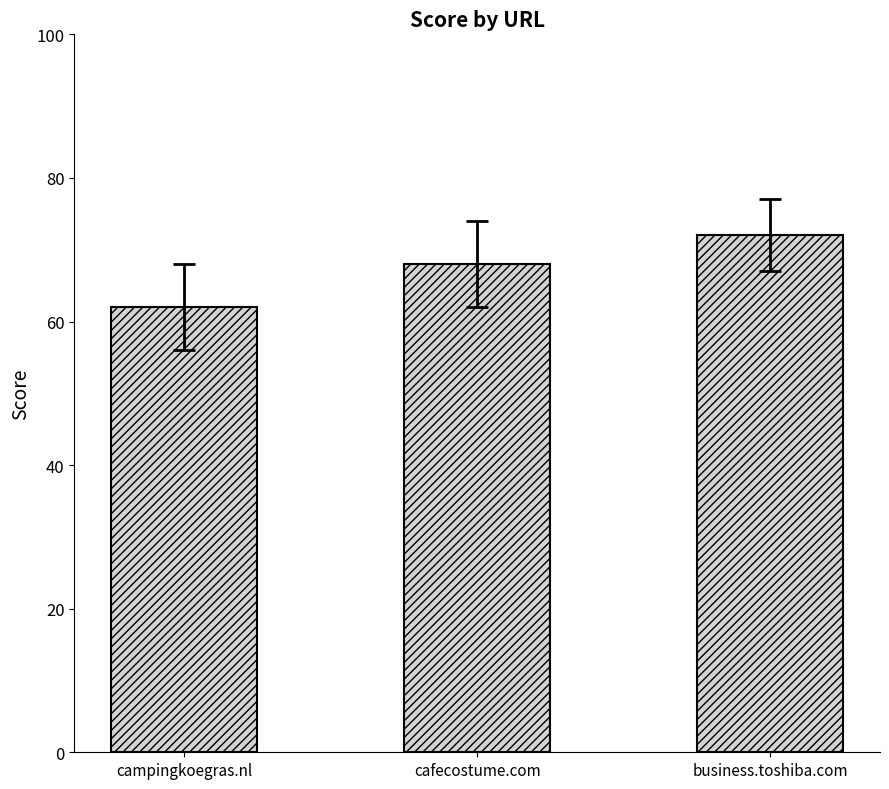

What is the change in value from campingkoegras.nl to cafecostume.com?

+6